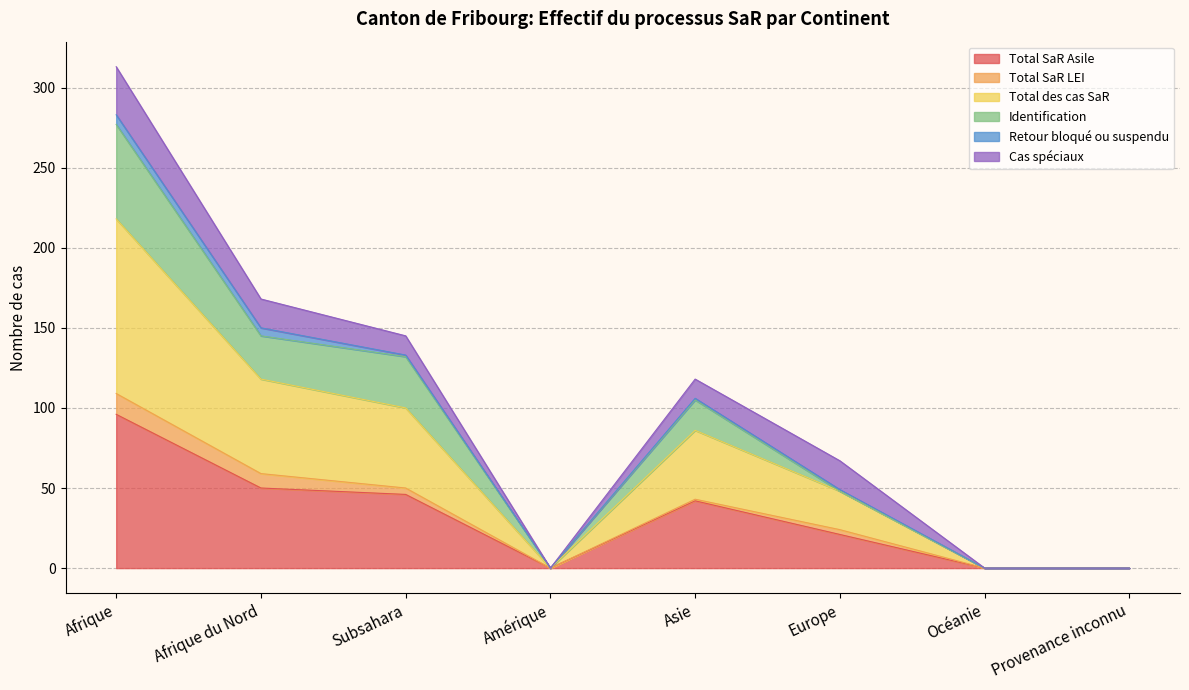

Count the number of categories in the chart.

8